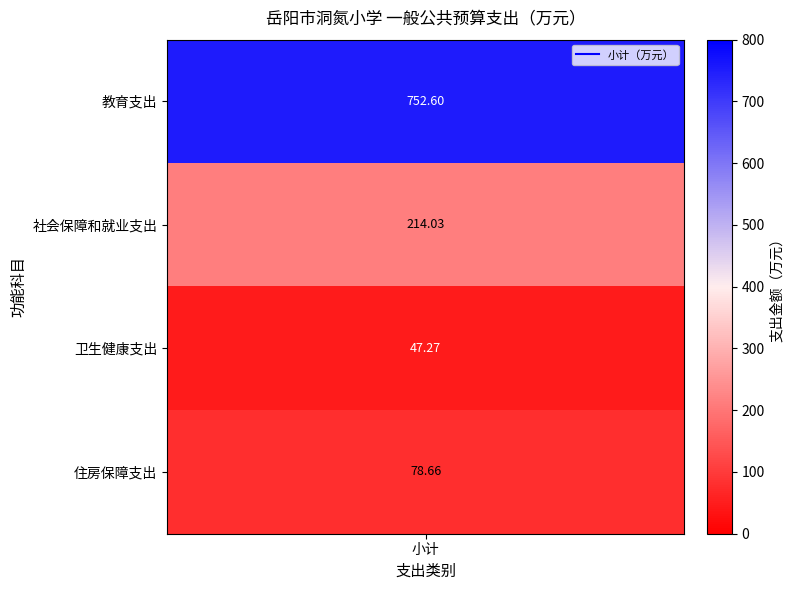

Which series has the largest total across all categories?

教育支出